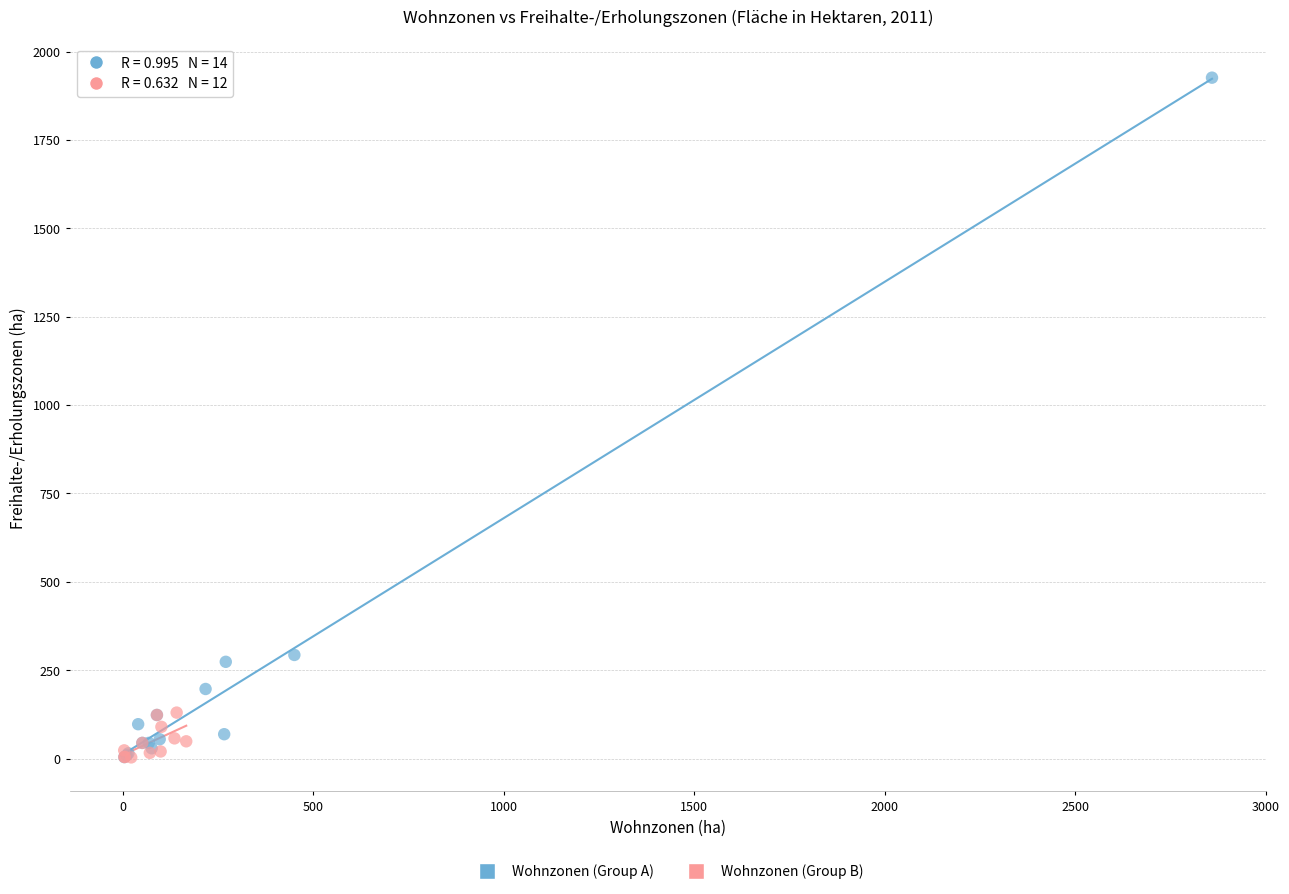

What are all the series names shown in the legend?

Wohnzonen (Group A), Wohnzonen (Group B)